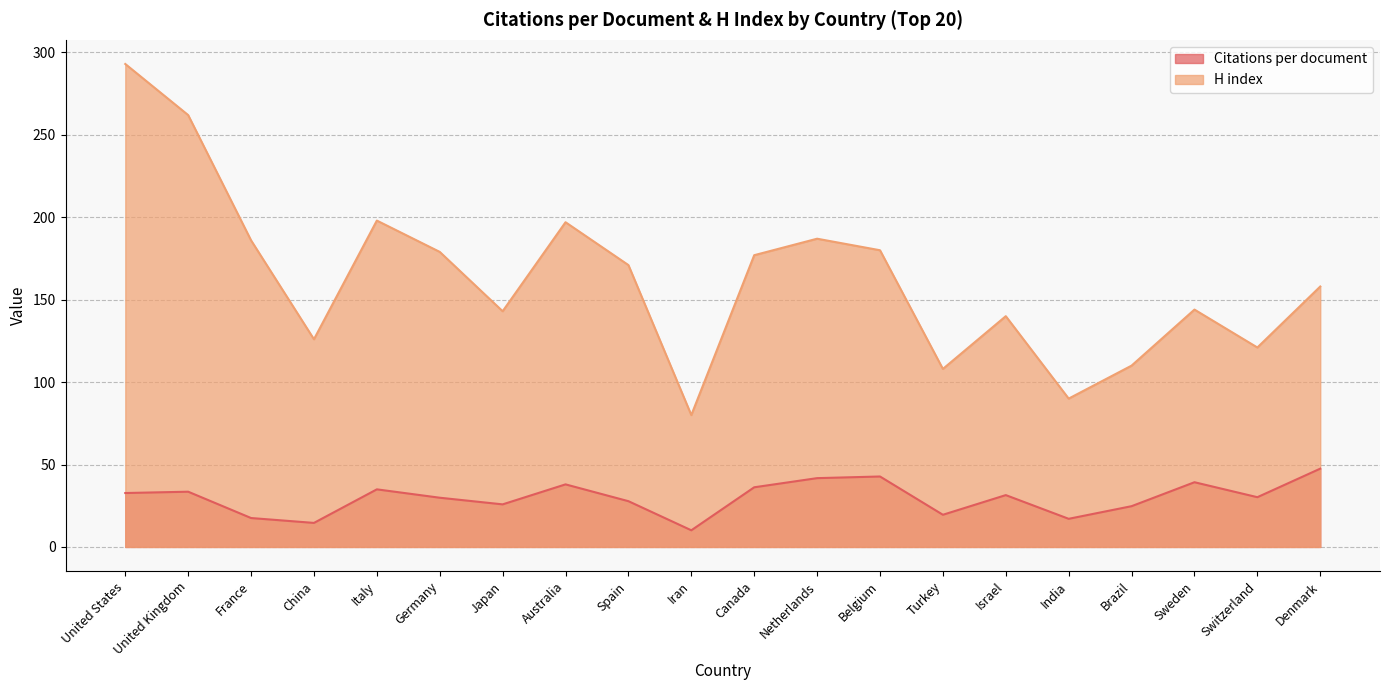

At how many categories does at least one series exceed 65?

20